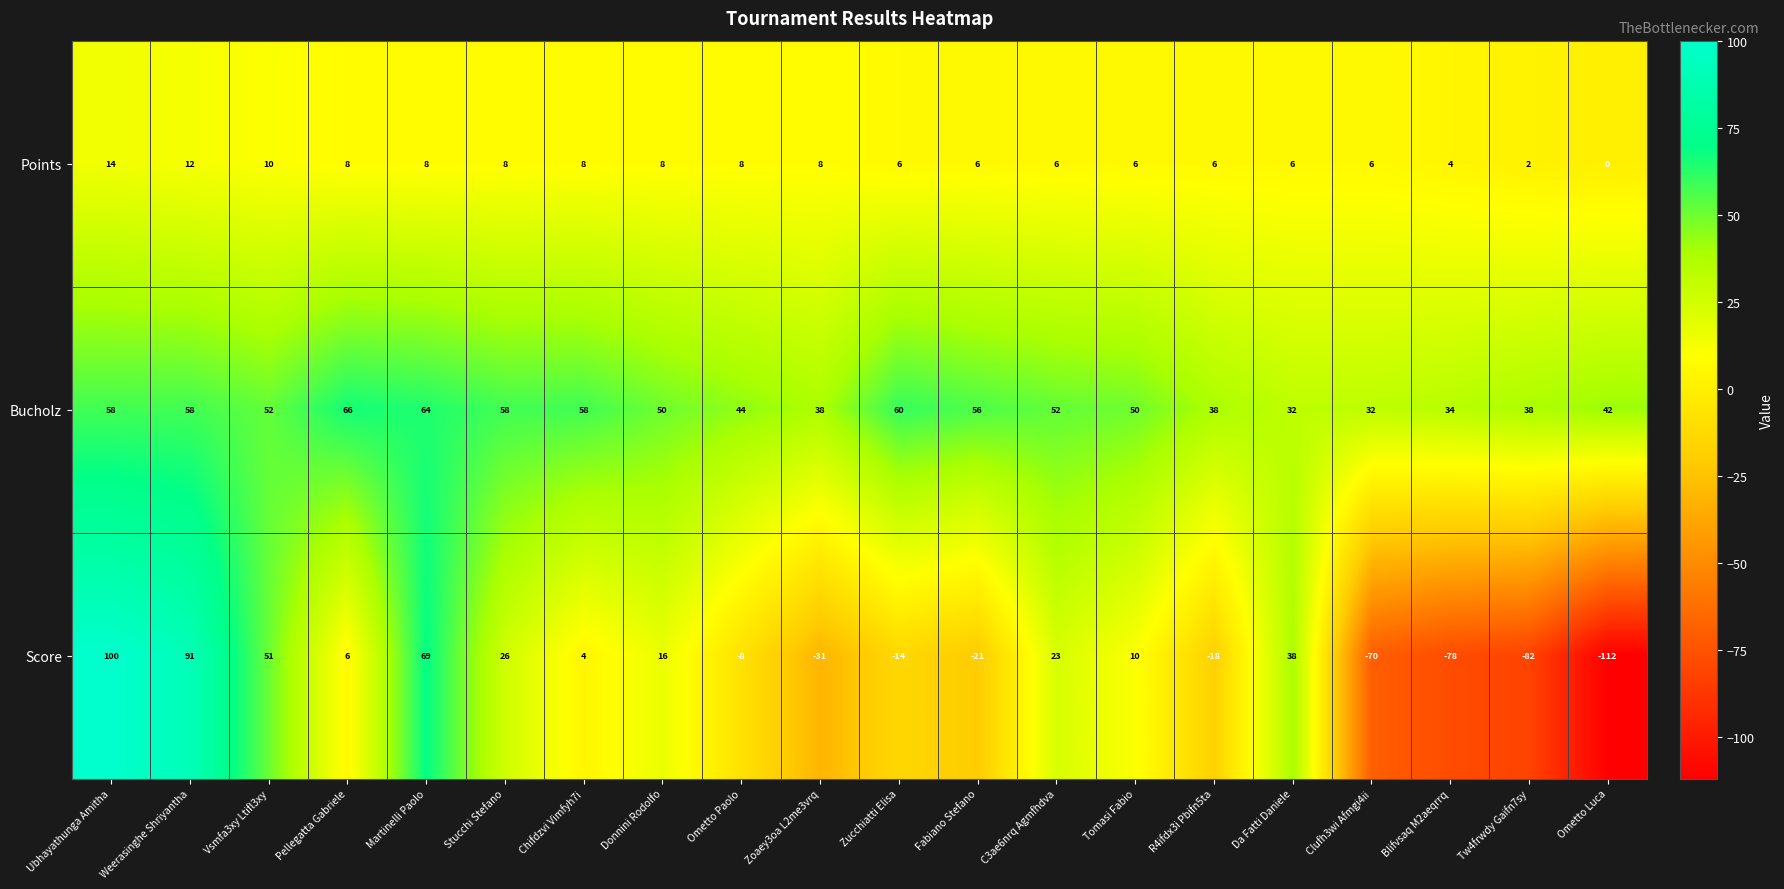

Count the number of categories in the chart.

20